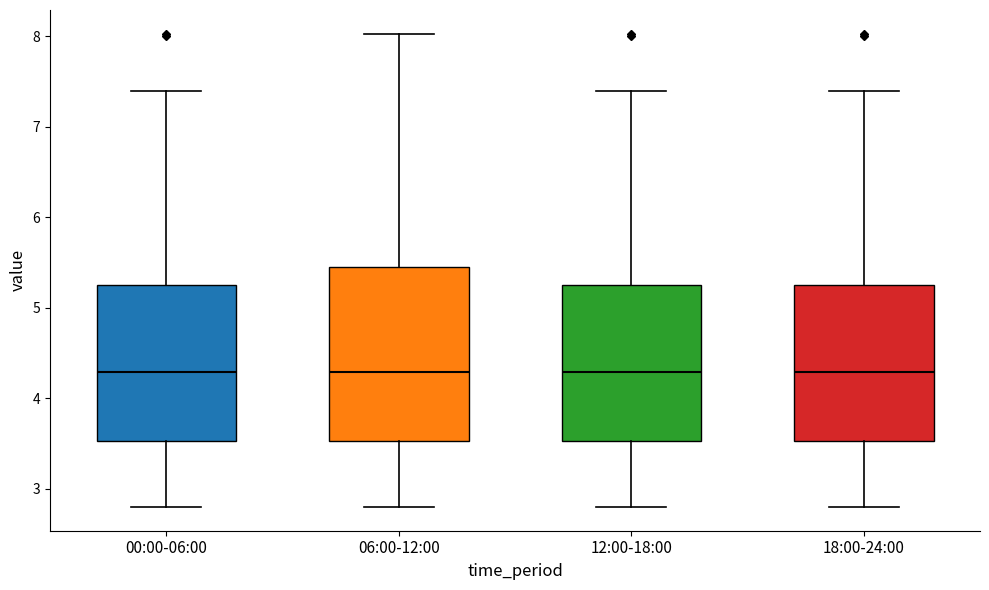

Where does the lower whisker of the box for 12:00-18:00 end on the y-axis? The values are not printed on the chart, so give them approximately, as read against the axis.

2.8